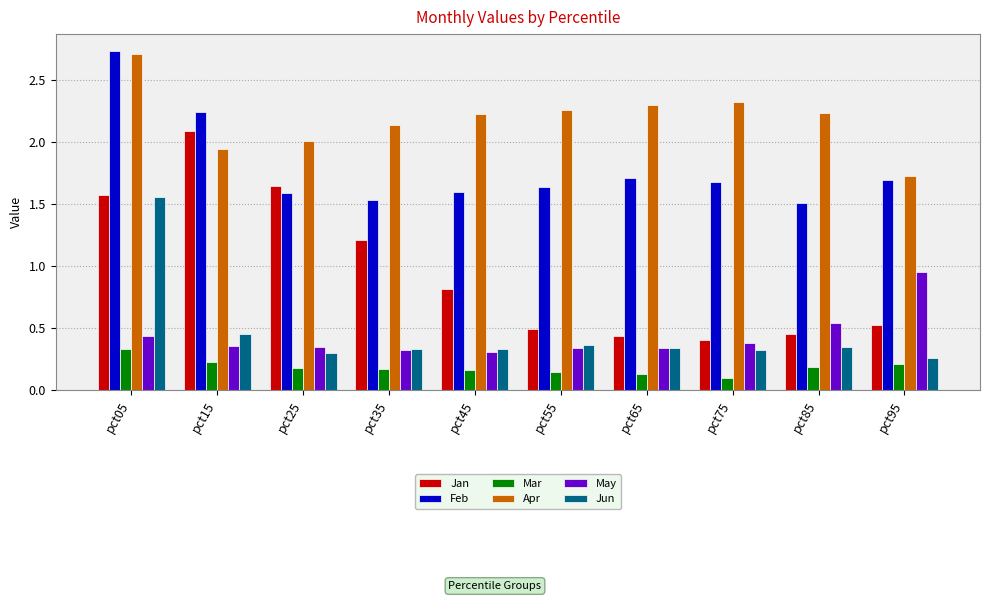

What is the difference between the maximum and second lowest values in the Apr series?

0.8